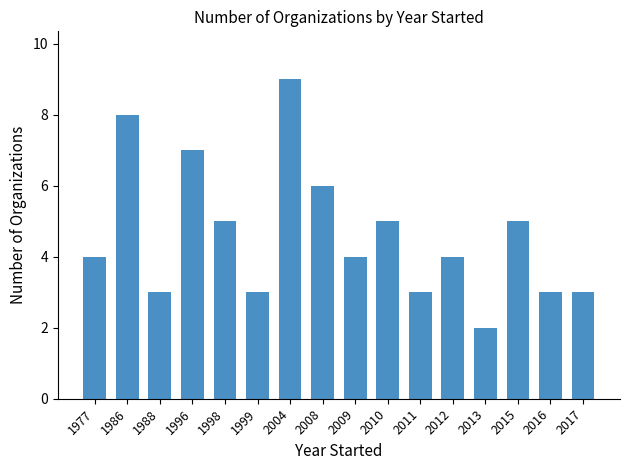

How many data points does each series have?

16